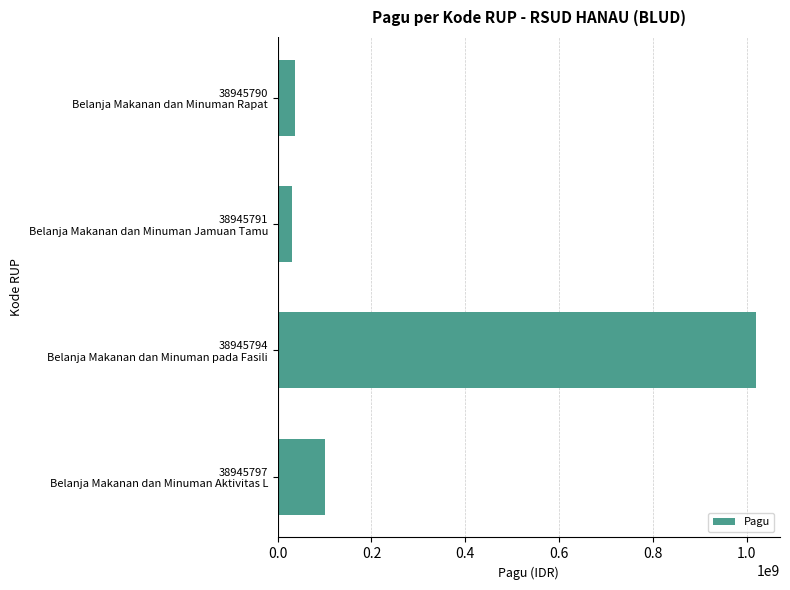

Reading top to bottom, extract all data points from this chart.

36000000	30000000	1020000000	100000000